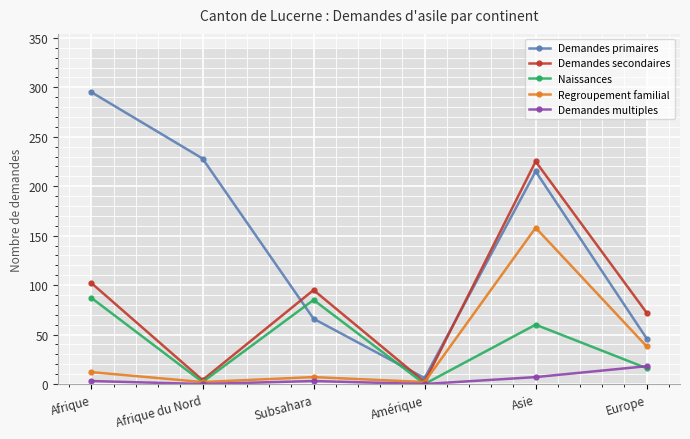

True or false: Regroupement familial and Demandes primaires intersect in this chart.

False